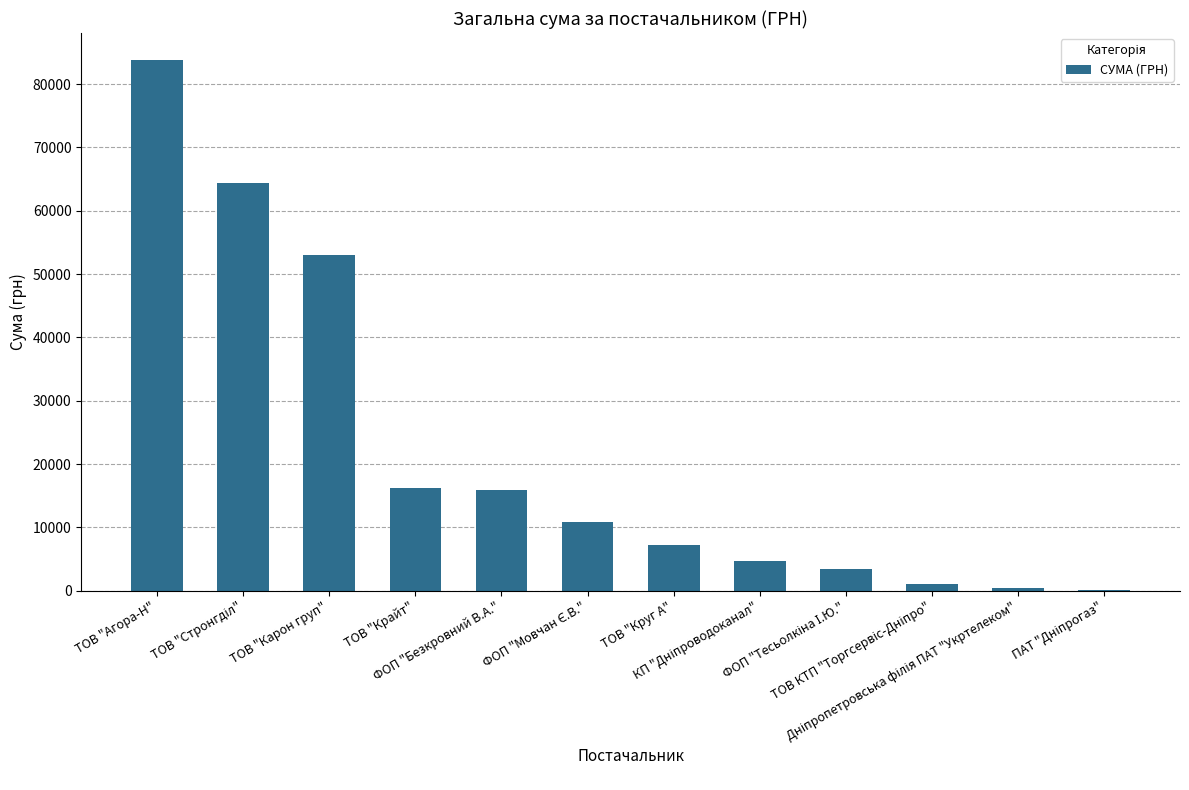

What is the maximum value shown in the chart?

83858.0